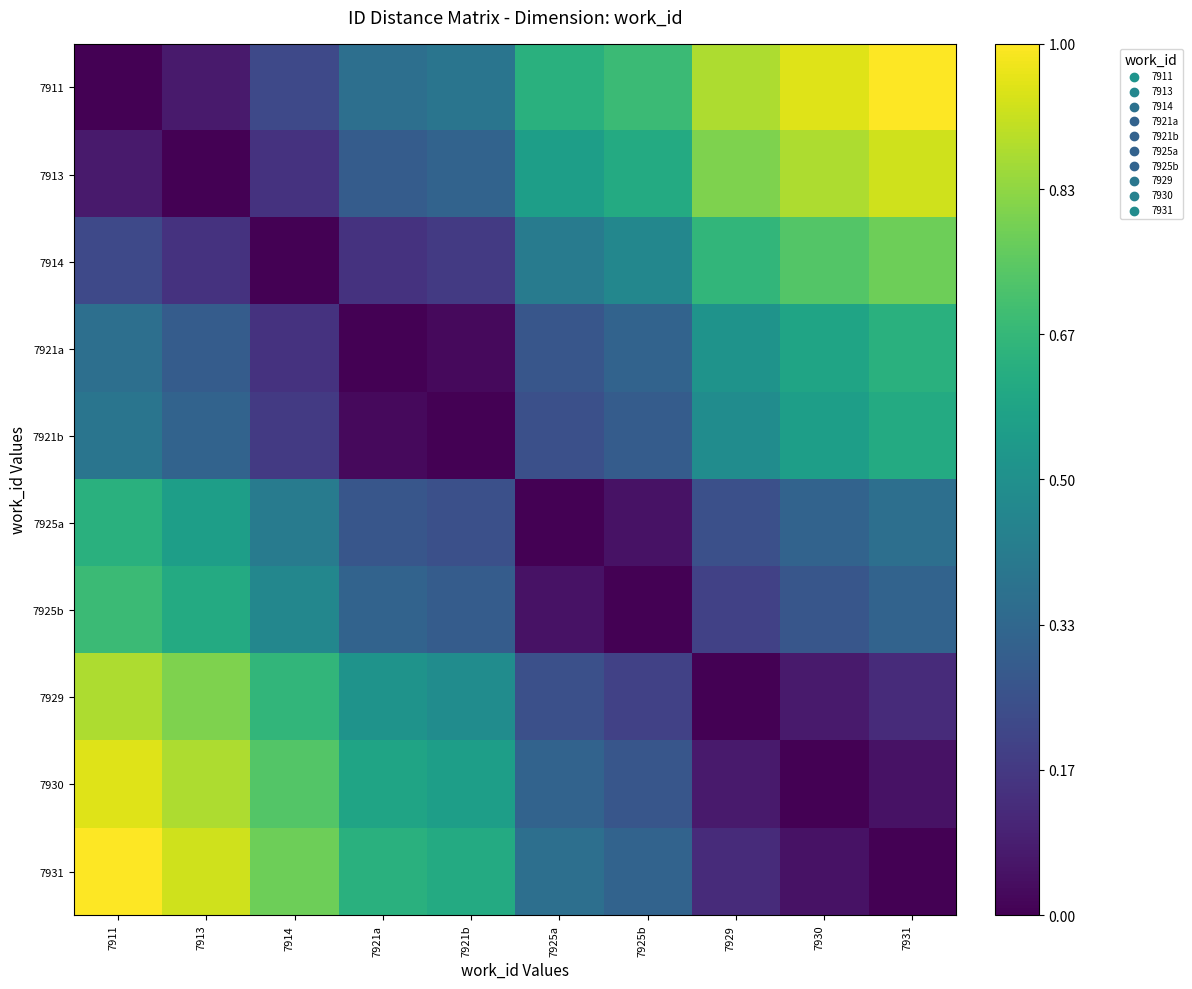

At how many categories does at least one series exceed 0?

10